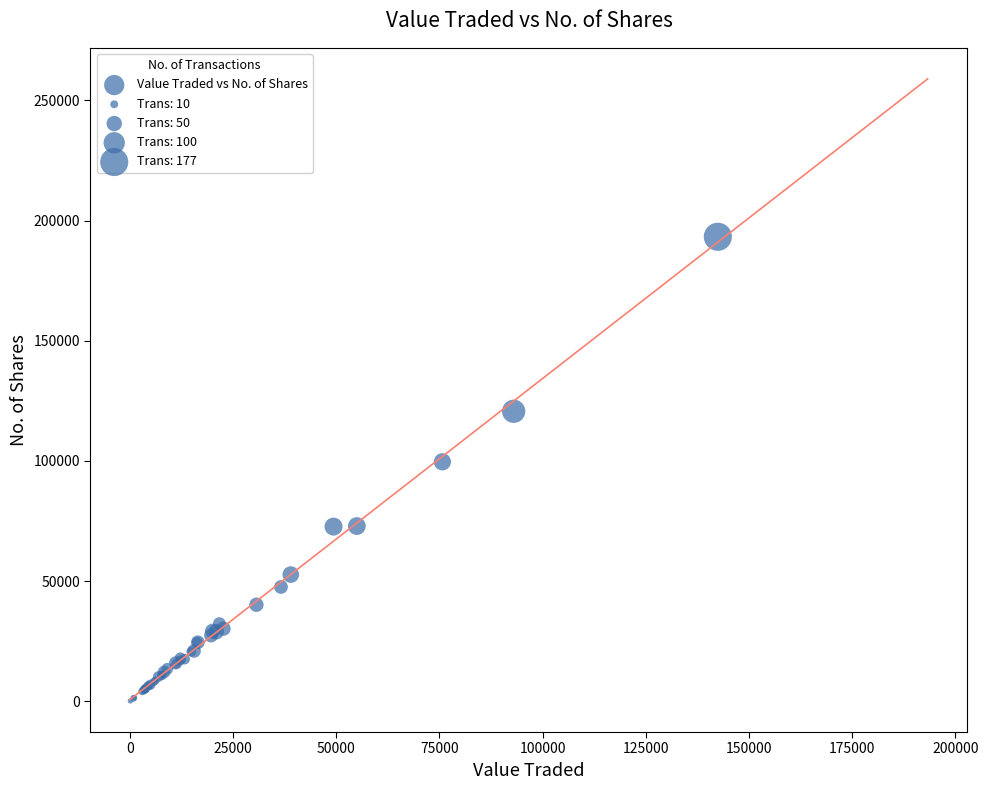

What Y value in the scatter plot is closest to 96707?

99632